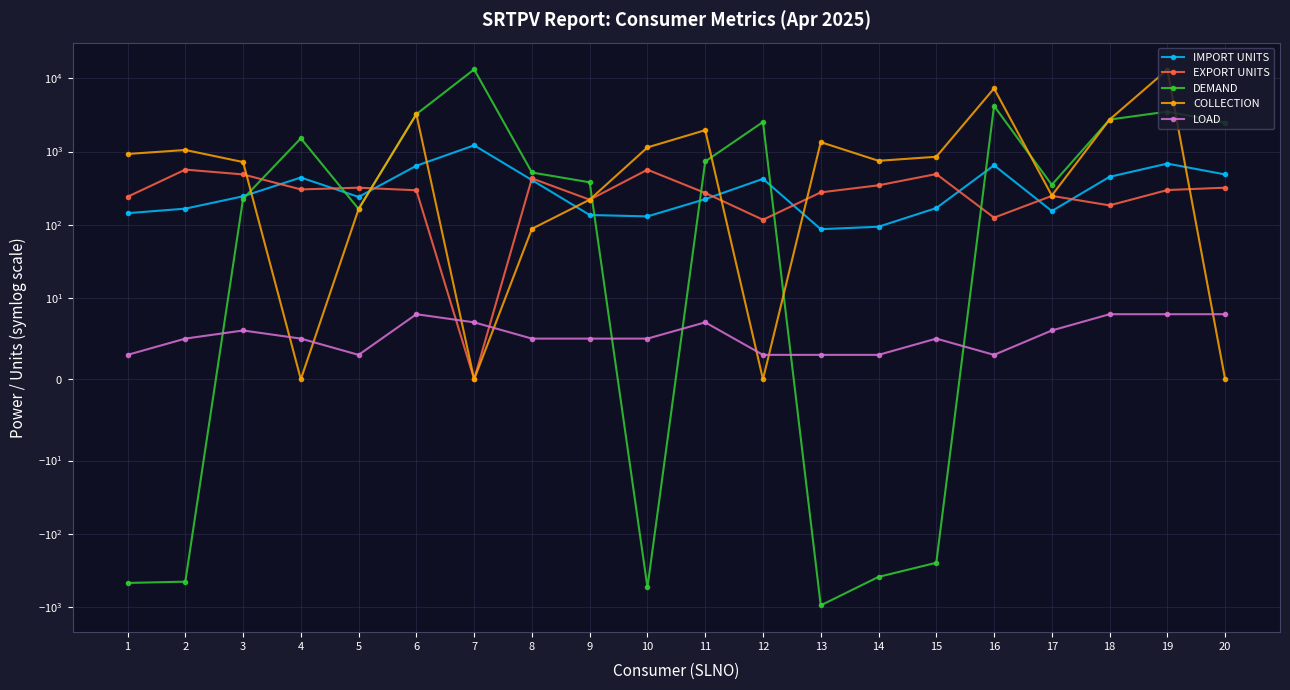

Which category has the lowest value across all series?

13